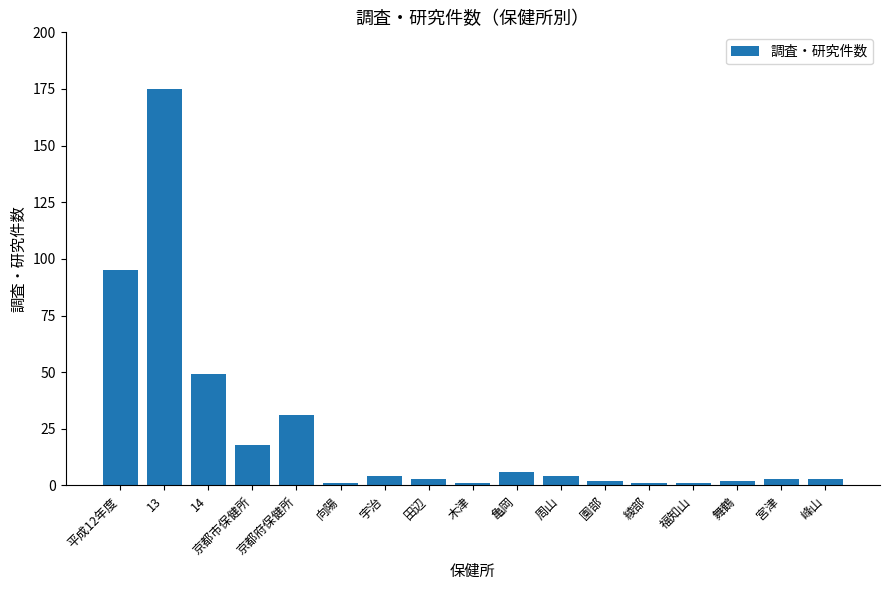

What is the label of the 8th bar from the left?

田辺